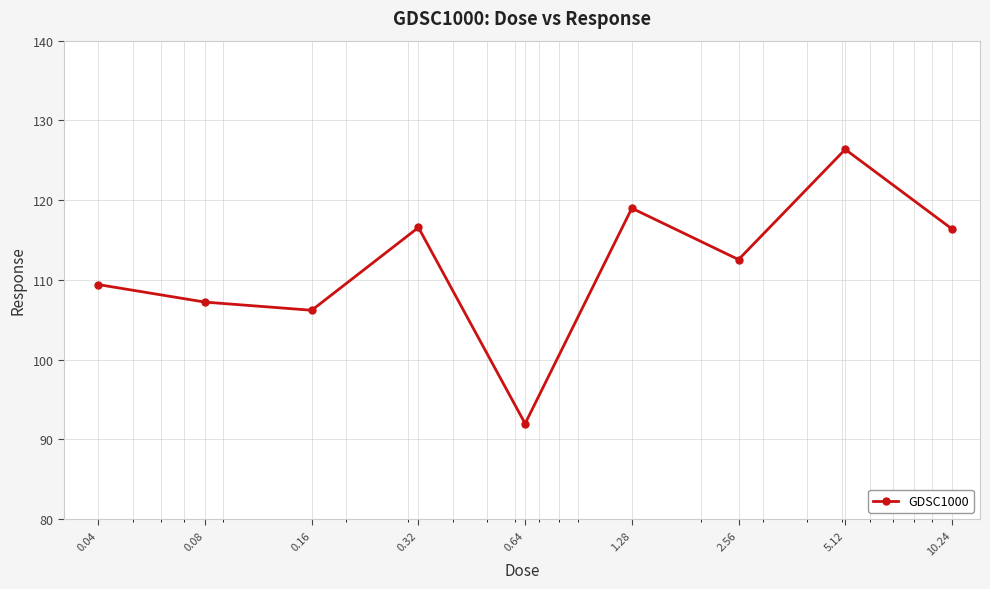

What is the smallest value displayed?

92.0